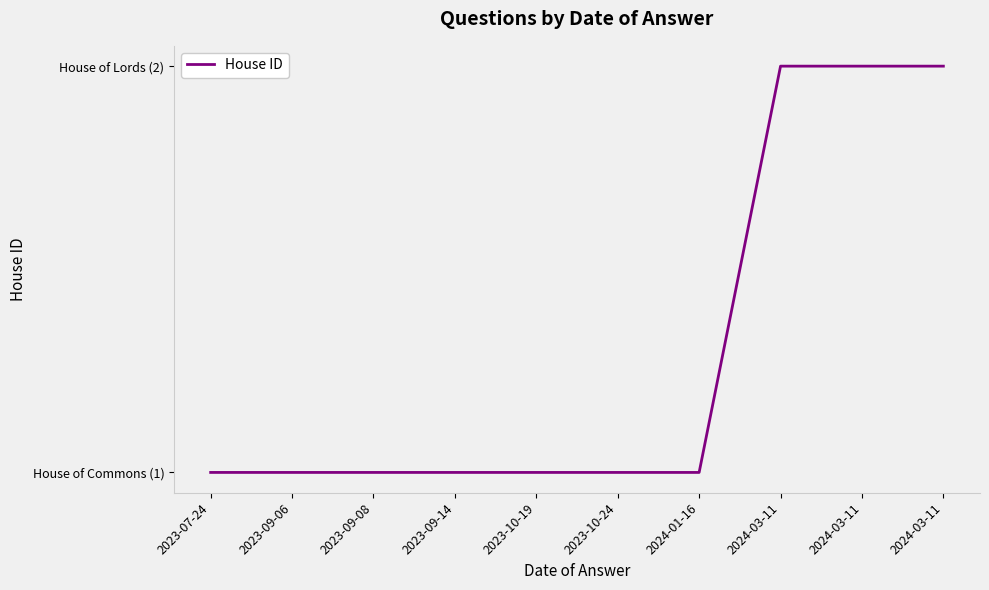

At which category does the chart reach its minimum across all series?

2023-07-24